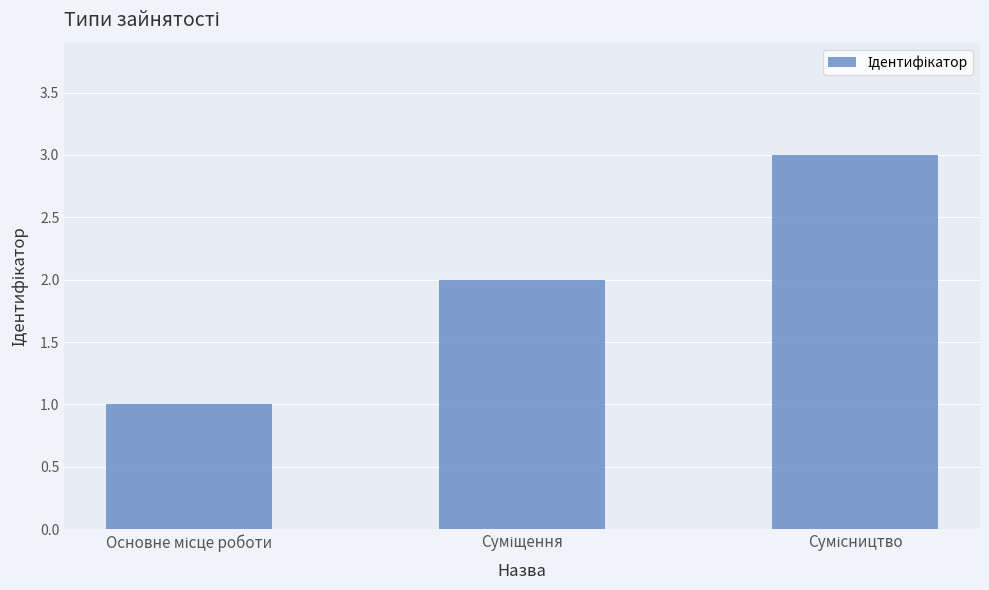

What is the greatest value displayed?

3